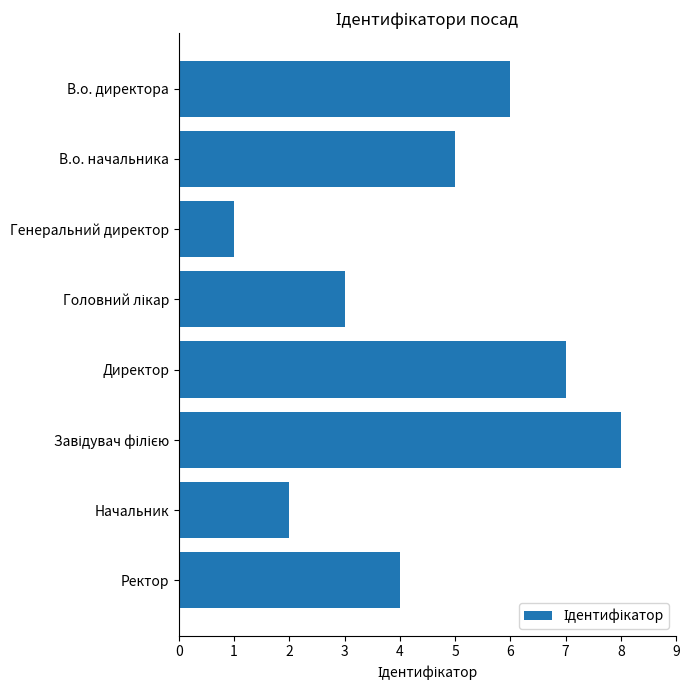

What is the smallest value displayed?

1